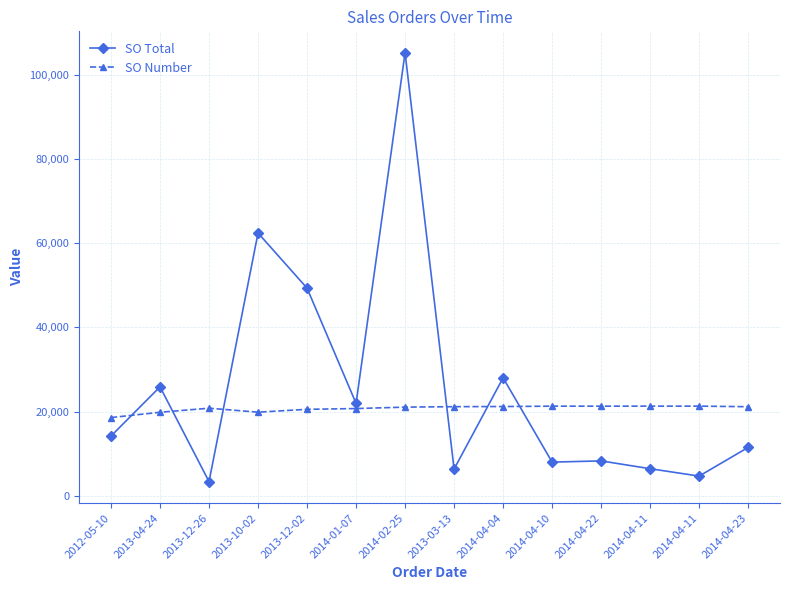

At which category does SO Number reach its first local valley?

2013-10-02